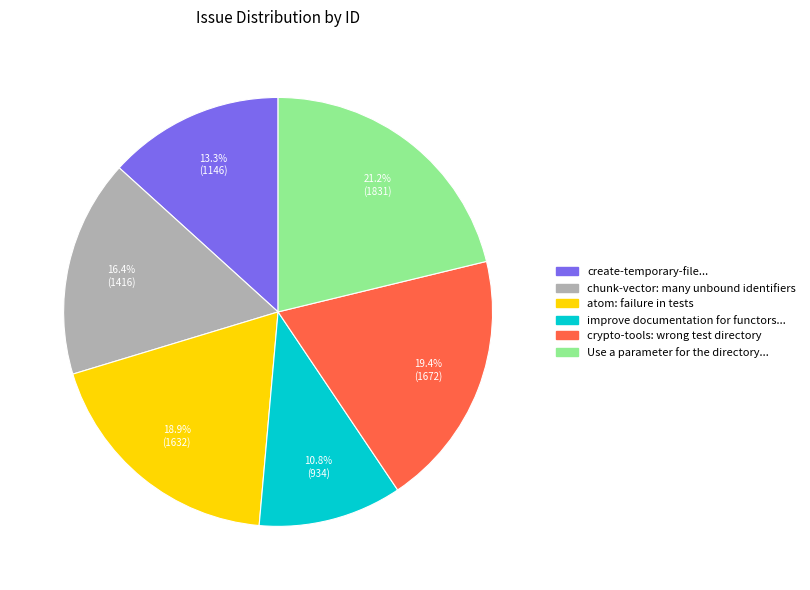

Is there a majority slice in this chart?

No